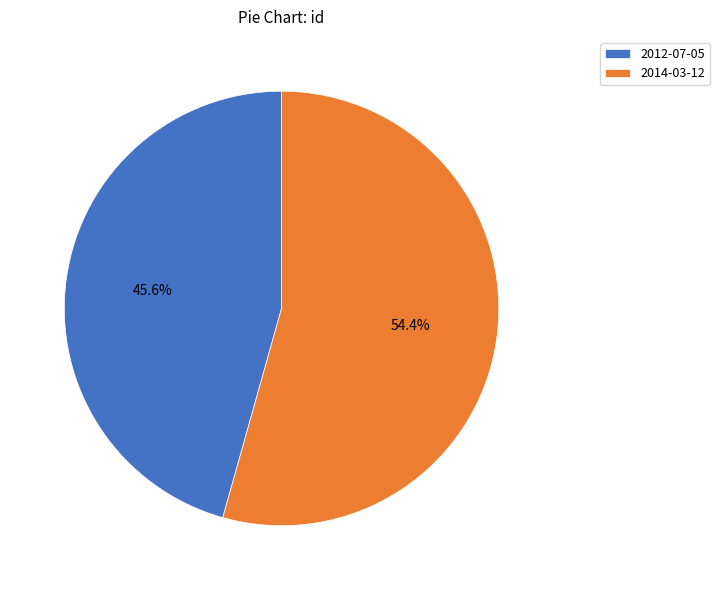

Is it true that 2014-03-12 is 68% of the pie?

False